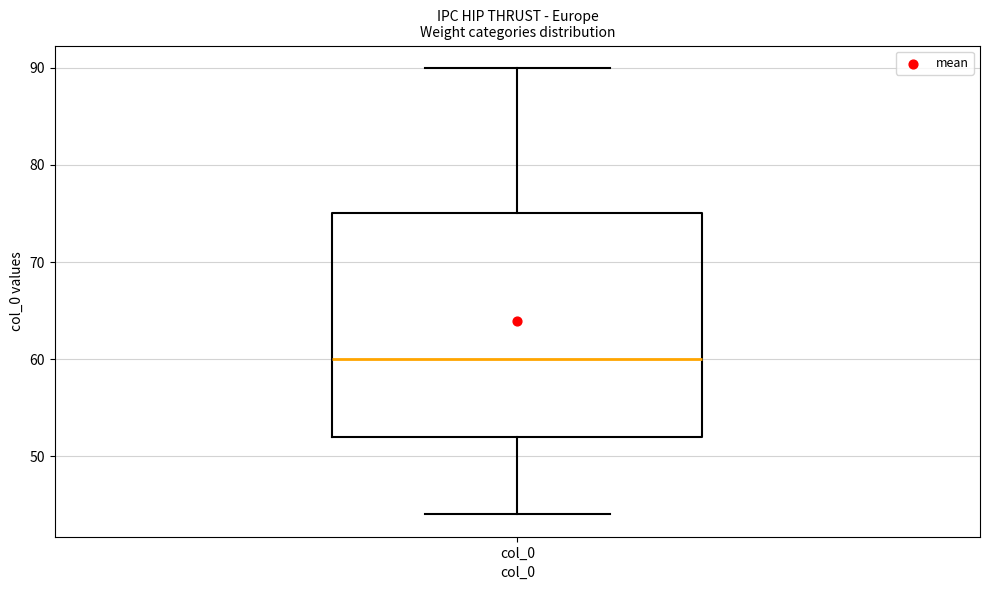

Transcribe this box plot: give where the median line is, the range the box spans, and where the two whiskers end, as read against the y-axis. The values are not printed on the chart, so give them approximately, as read against the axis.

median 60, box 52 to 75, whiskers 44 to 90